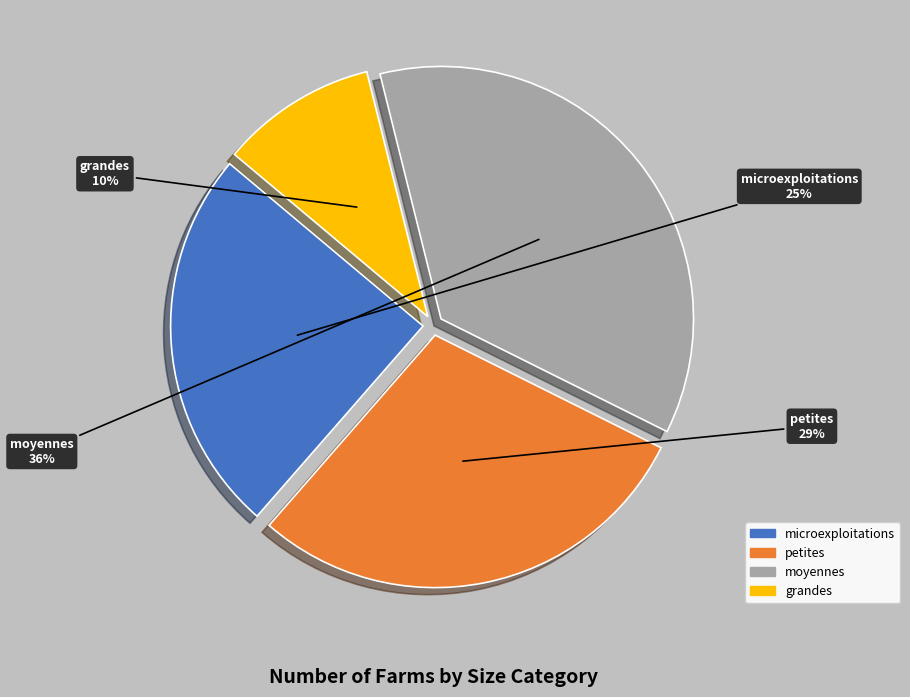

Do grandes and petites together represent more than half of the pie?

No